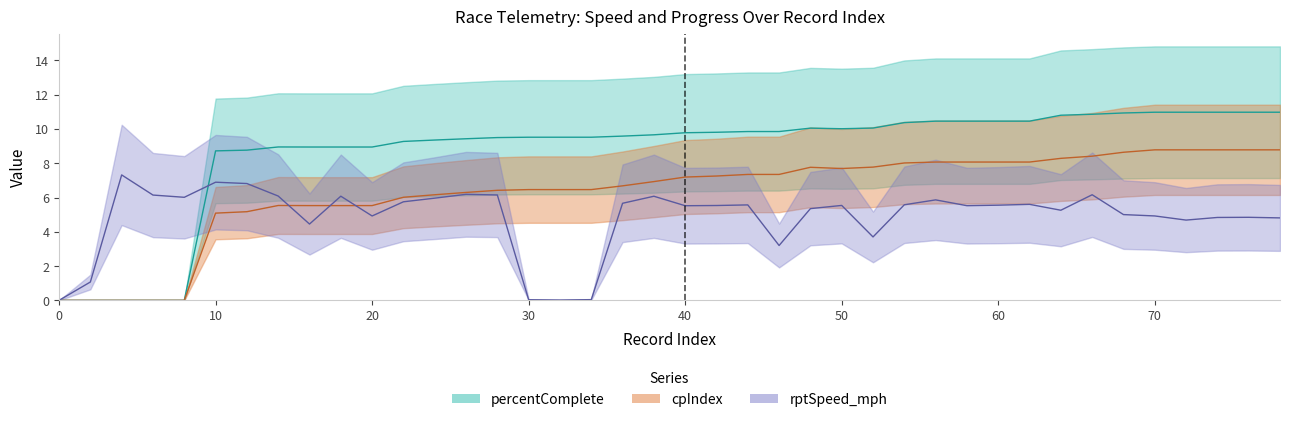

What is the greatest value displayed?

11.0